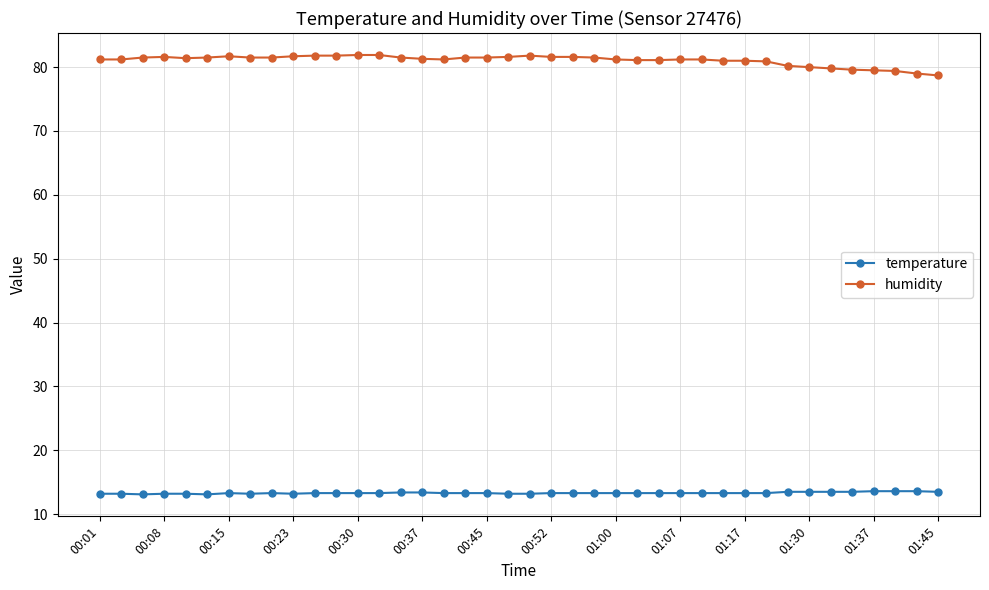

True or false: humidity has more than 1 interior local peaks.

True